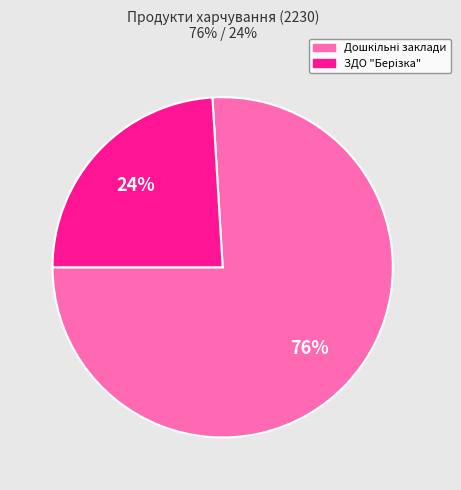

To the nearest percent, what is the average slice percentage?

50%